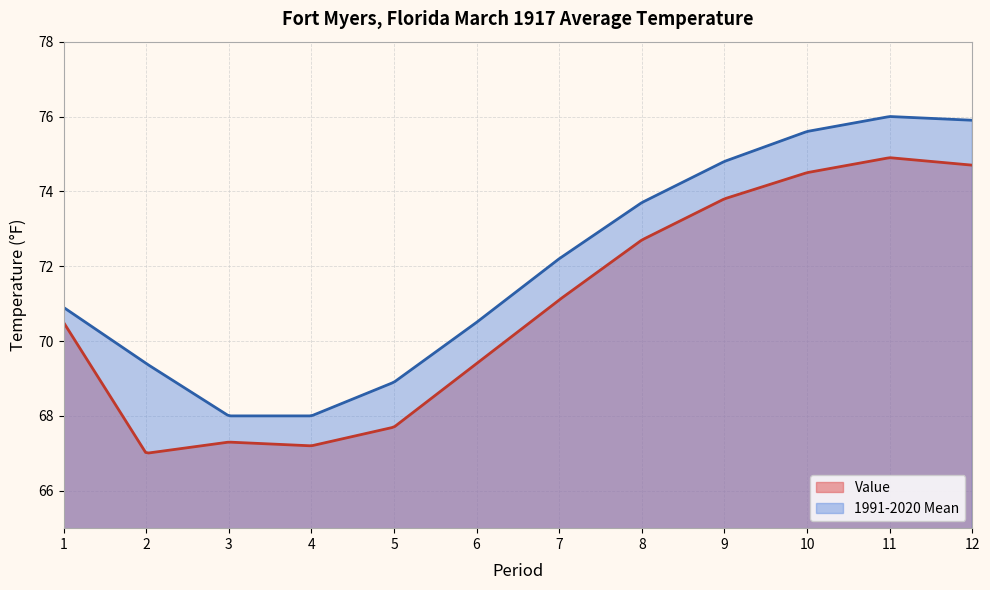

Which series has the largest total across all categories?

1991-2020 Mean